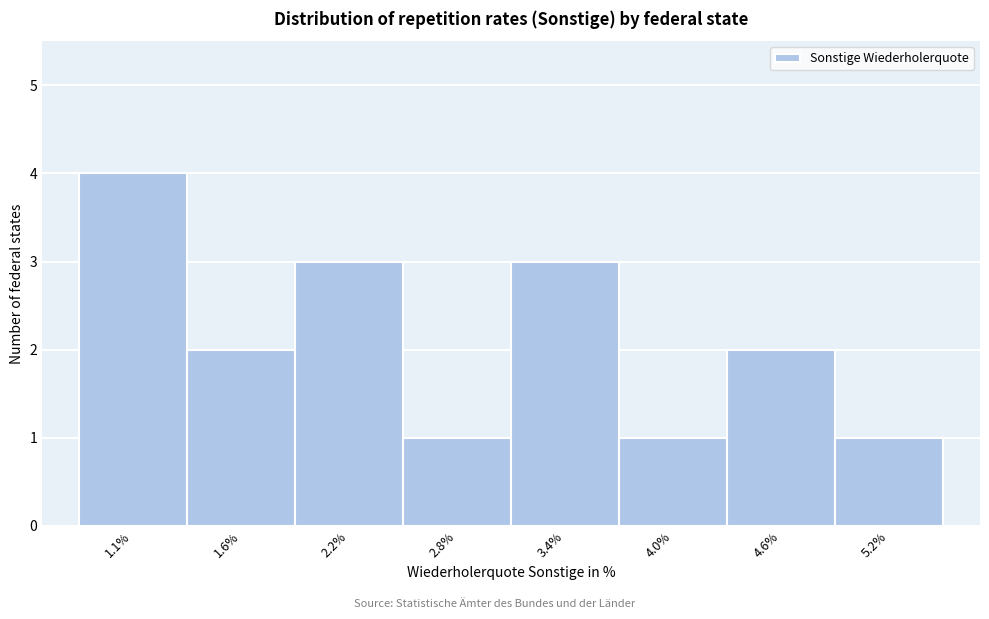

Reading left to right, list all the values displayed in this chart.

4	2	3	1	3	1	2	1